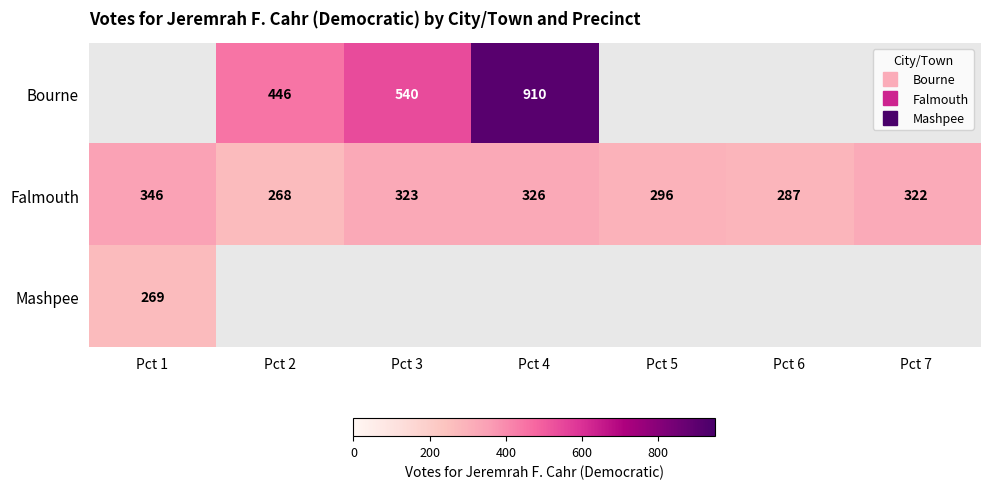

Is it true that Bourne equals 446.0 at Pct 2?

True